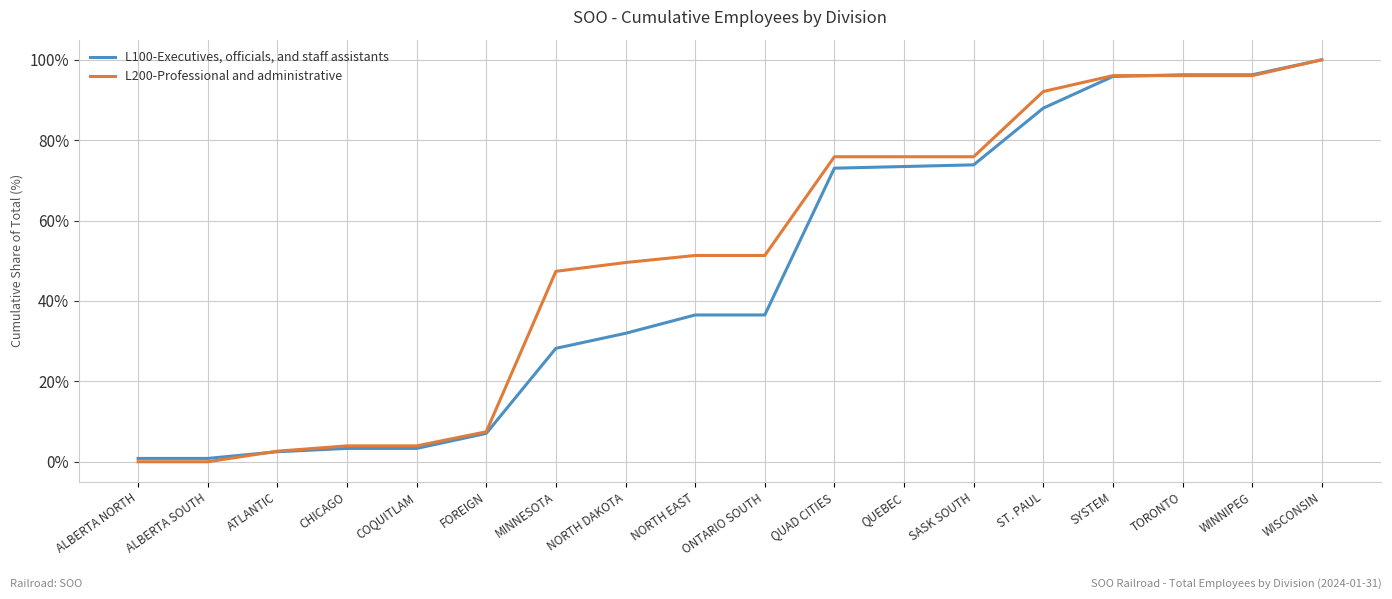

What is the maximum value shown in the chart?

100.0